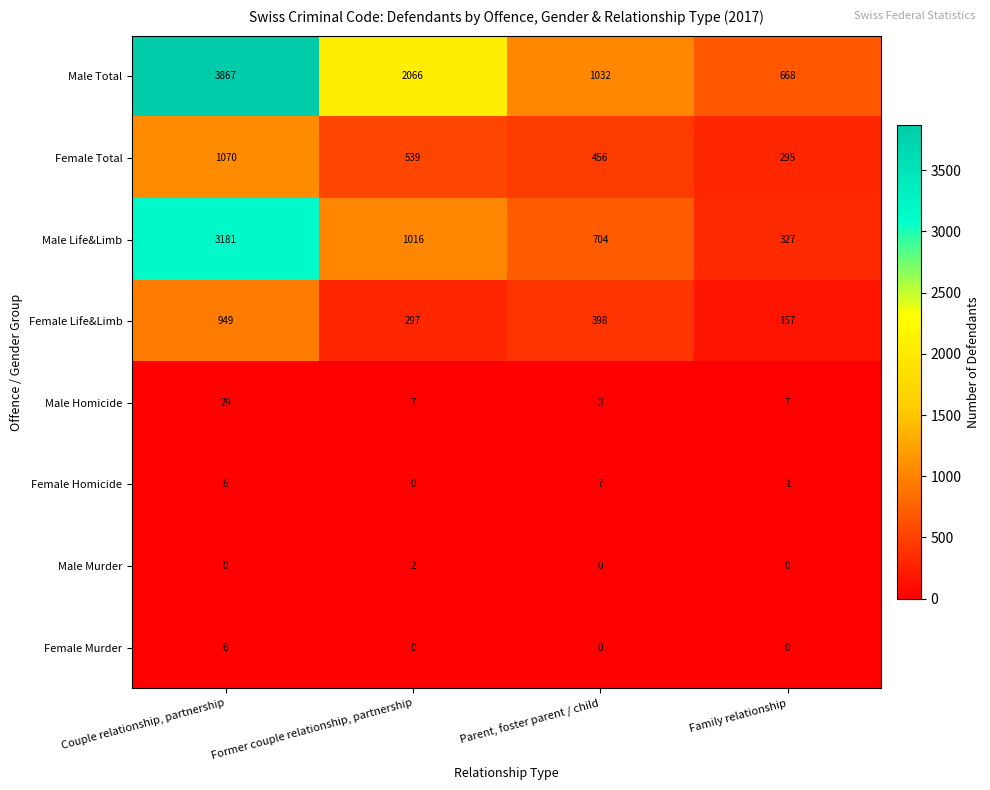

List the series in order of their peak value, highest first.

Male Total, Male Life&Limb, Female Total, Female Life&Limb, Male Homicide, Female Homicide, Female Murder, Male Murder